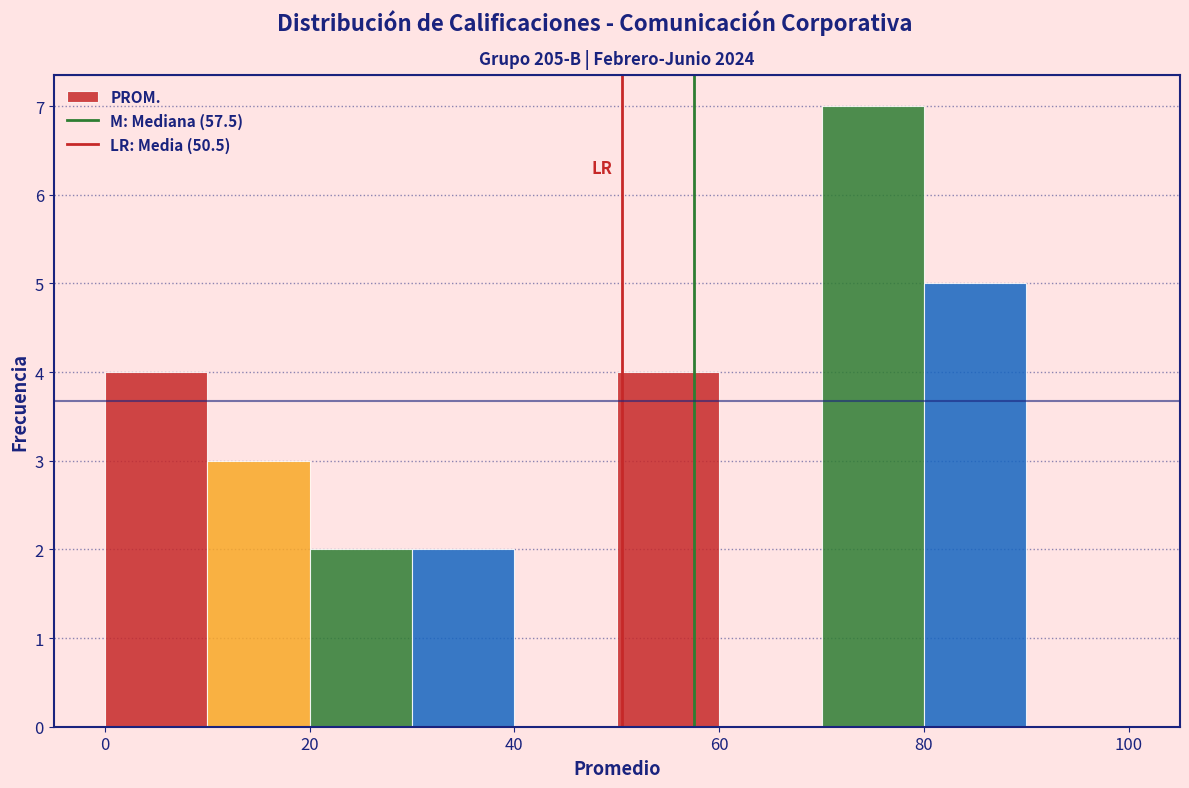

Over which range of the x-axis is the bar tallest?

70 to 80